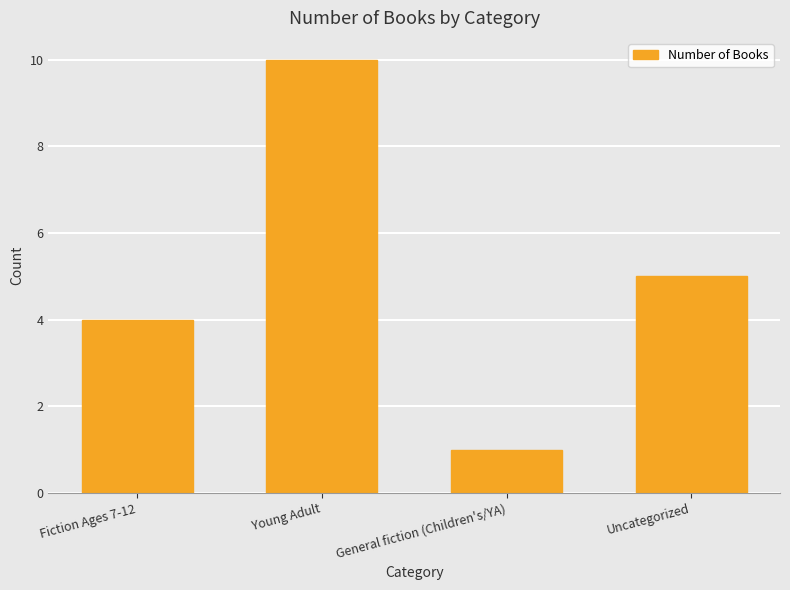

What is the change in value from Young Adult to Uncategorized?

-5